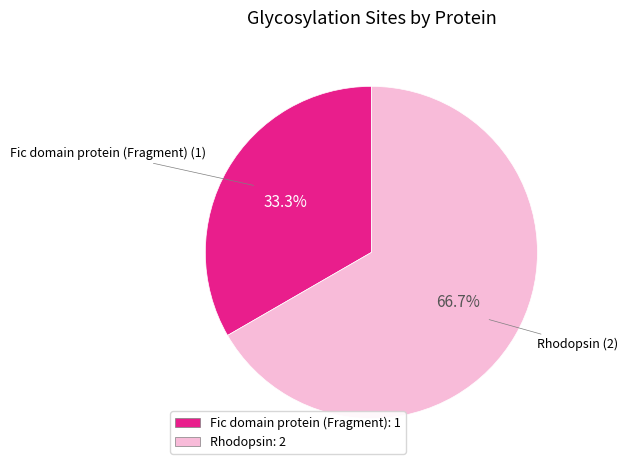

Does any single category account for the majority?

Yes